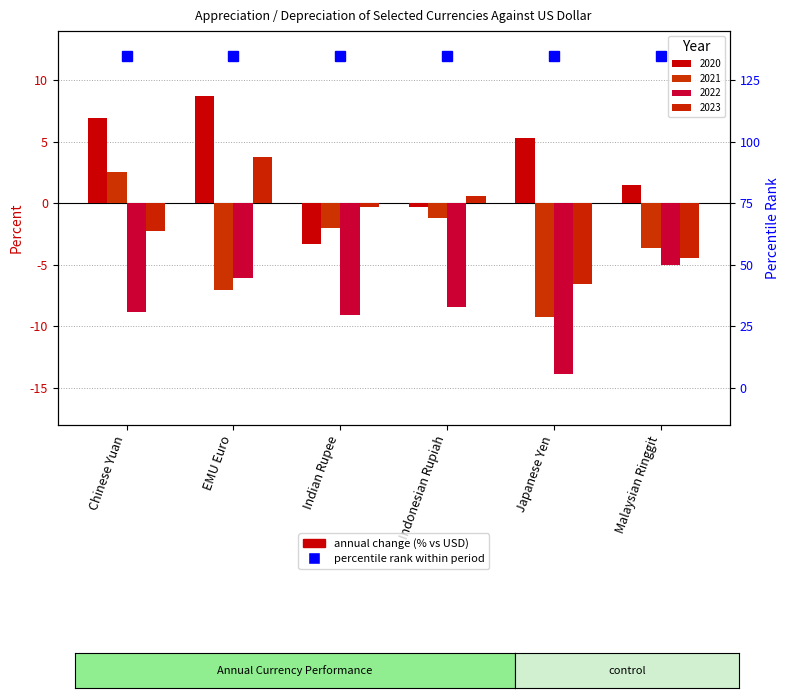

Rank the series at Japanese Yen from highest to lowest value.

2020, 2023, 2021, 2022